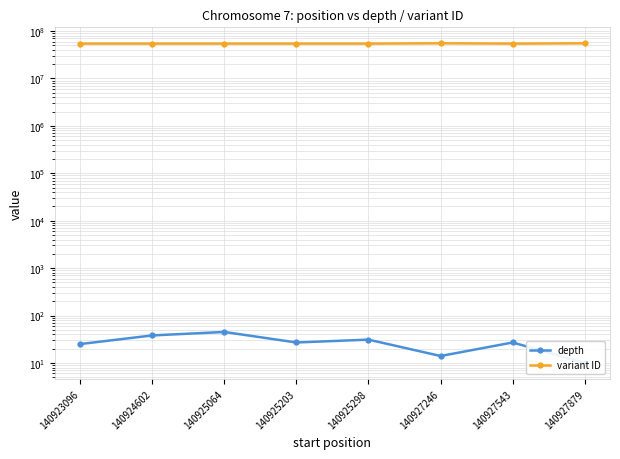

How many lines are shown in the chart?

2